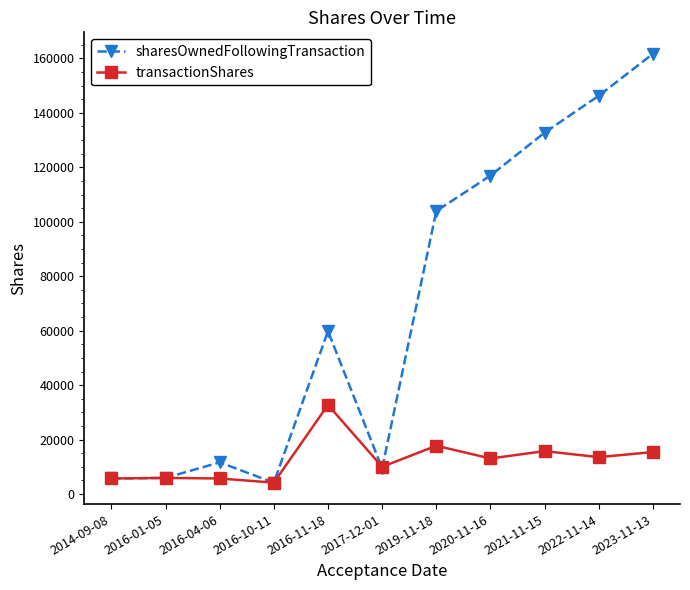

How many data points does each series have?

11